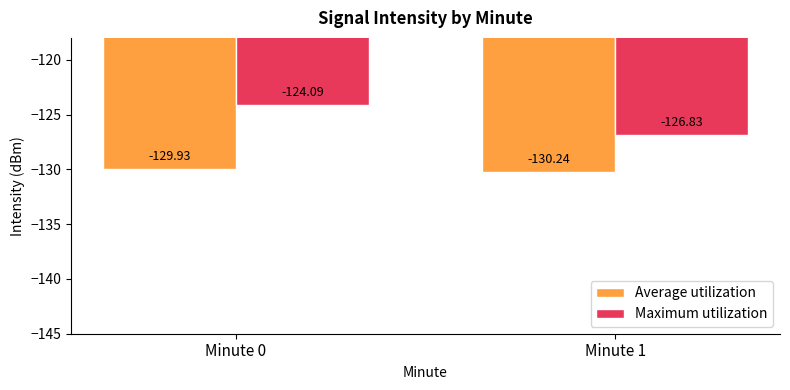

Rank the categories by Average utilization value from lowest to highest.

Minute 1, Minute 0